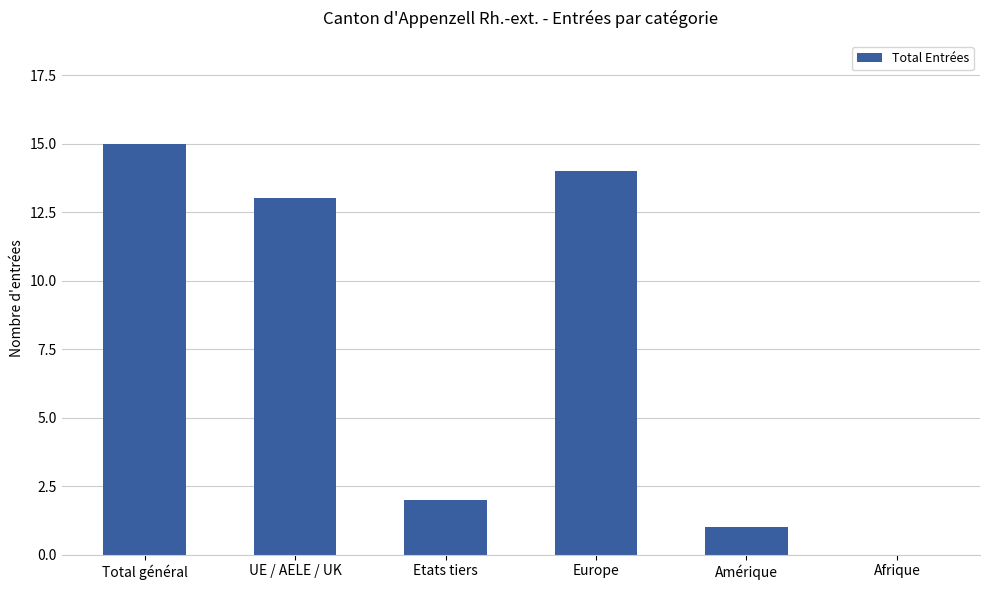

Which category has the highest value across all series?

Total général